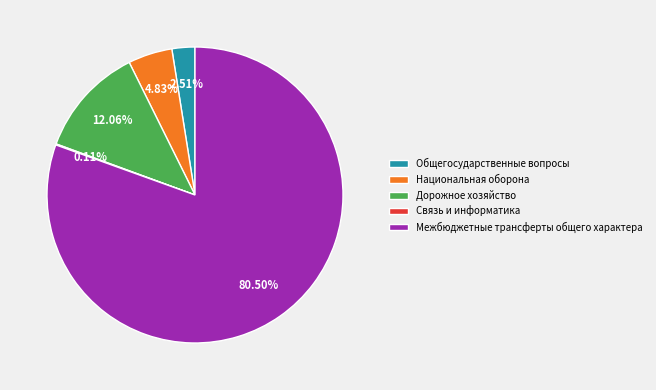

True or false: Дорожное хозяйство accounts for 1% of the total.

False